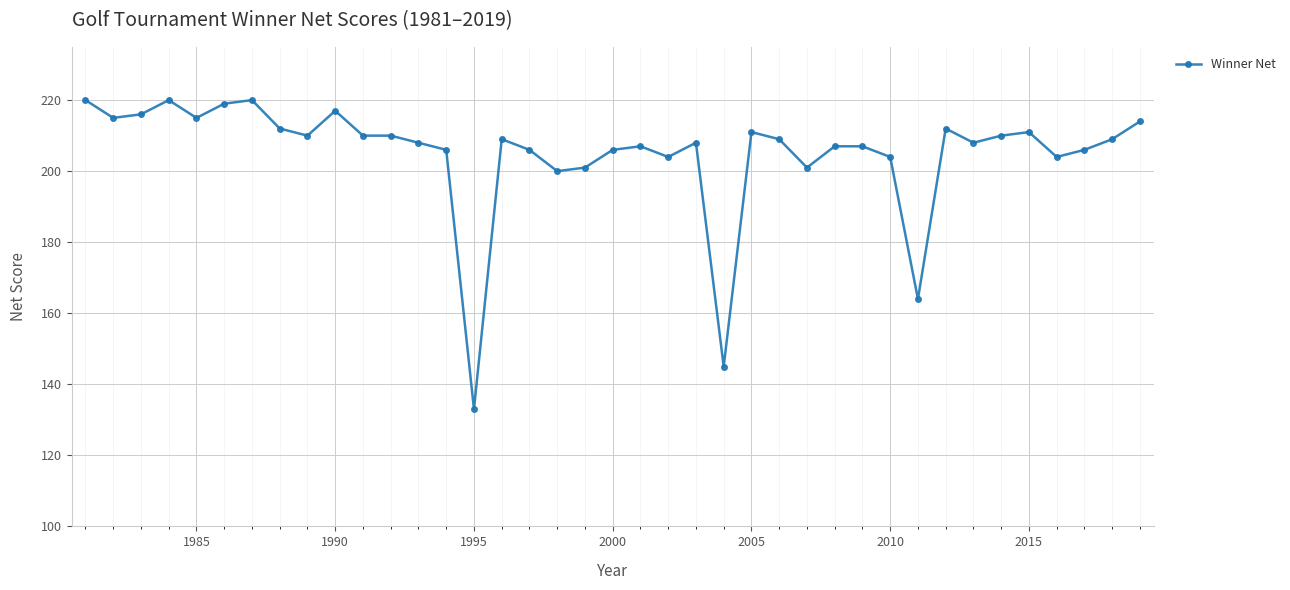

What is the sum of all values?

7994